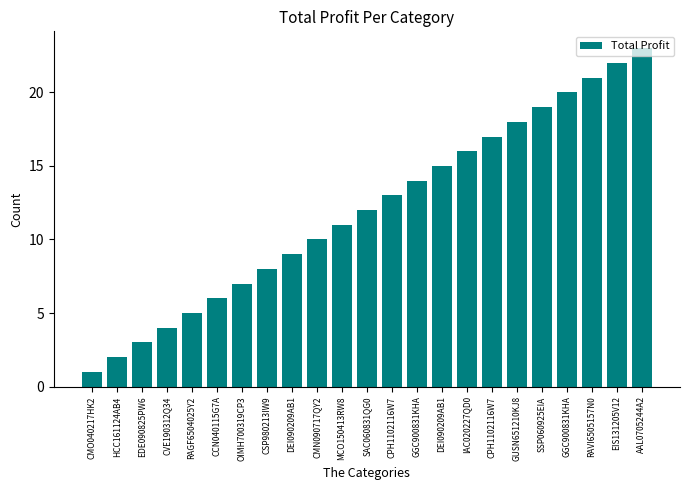

How many bars are there in total?

23